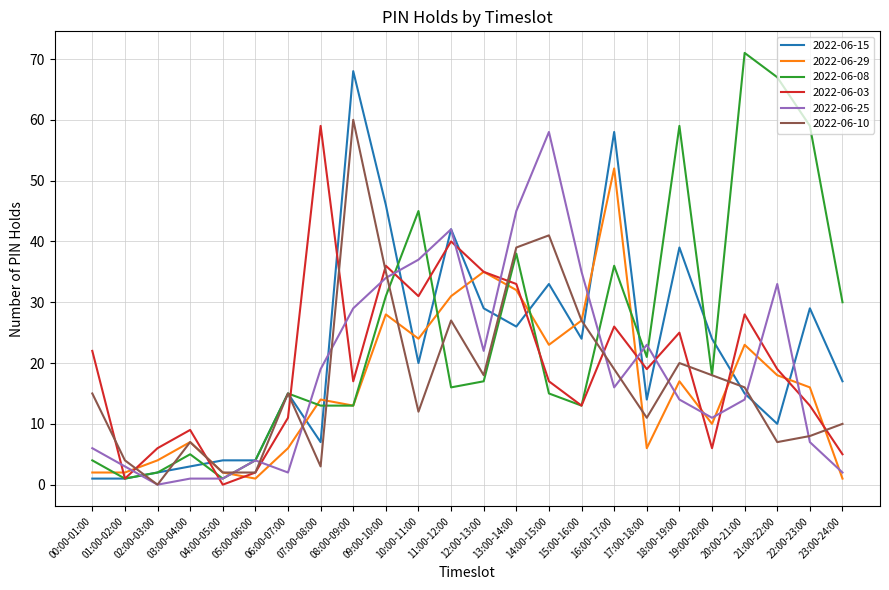

Is the value of 2022-06-10 at 13:00-14:00 greater than the value of 2022-06-25 at 16:00-17:00?

Yes